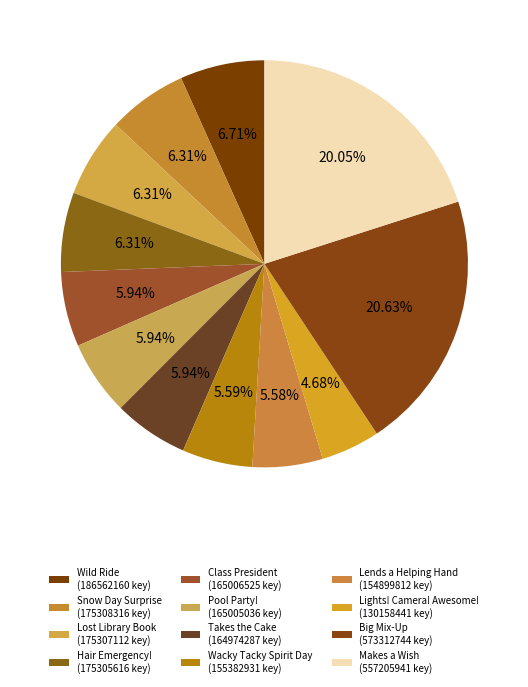

How many slices are in this pie chart?

12